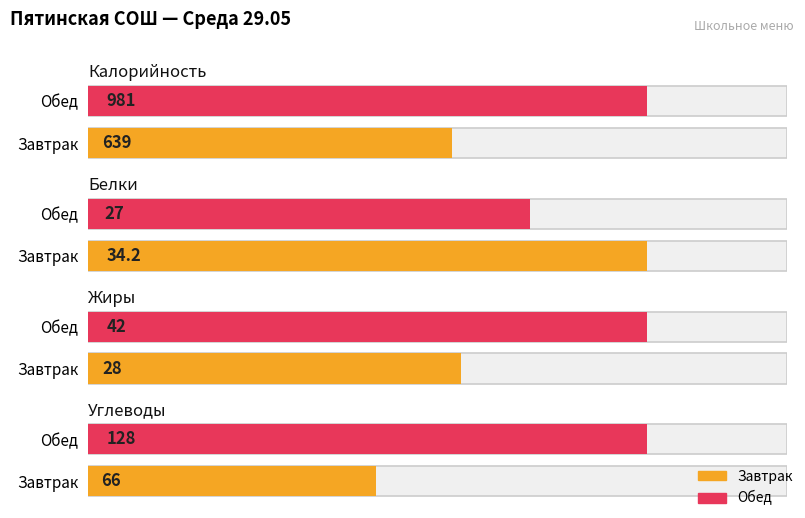

Does the chart contain stacked bars?

No